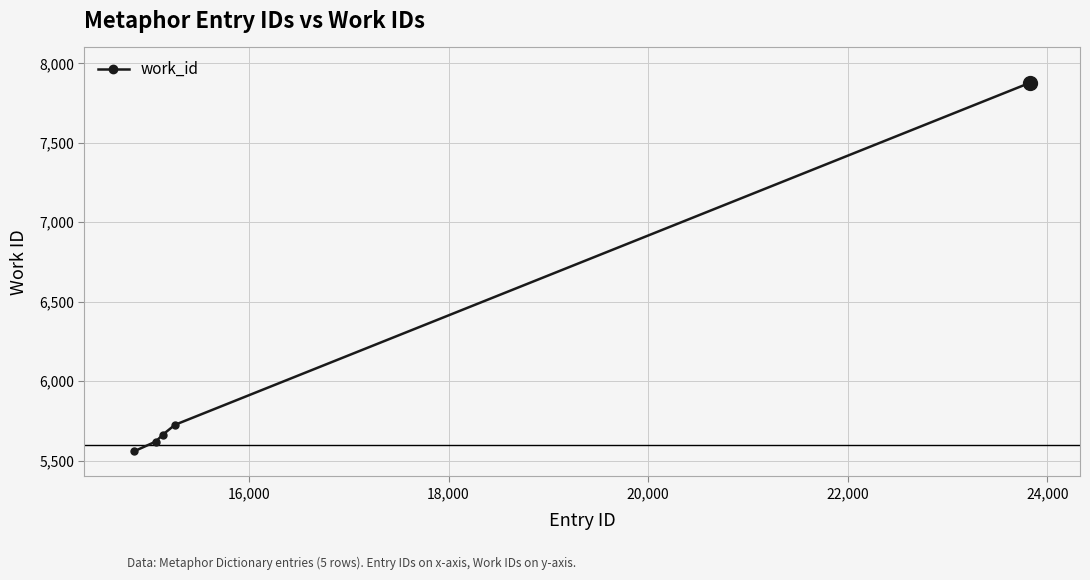

Reading right to left, extract all data points from this chart.

7878	5725	5663	5620	5559